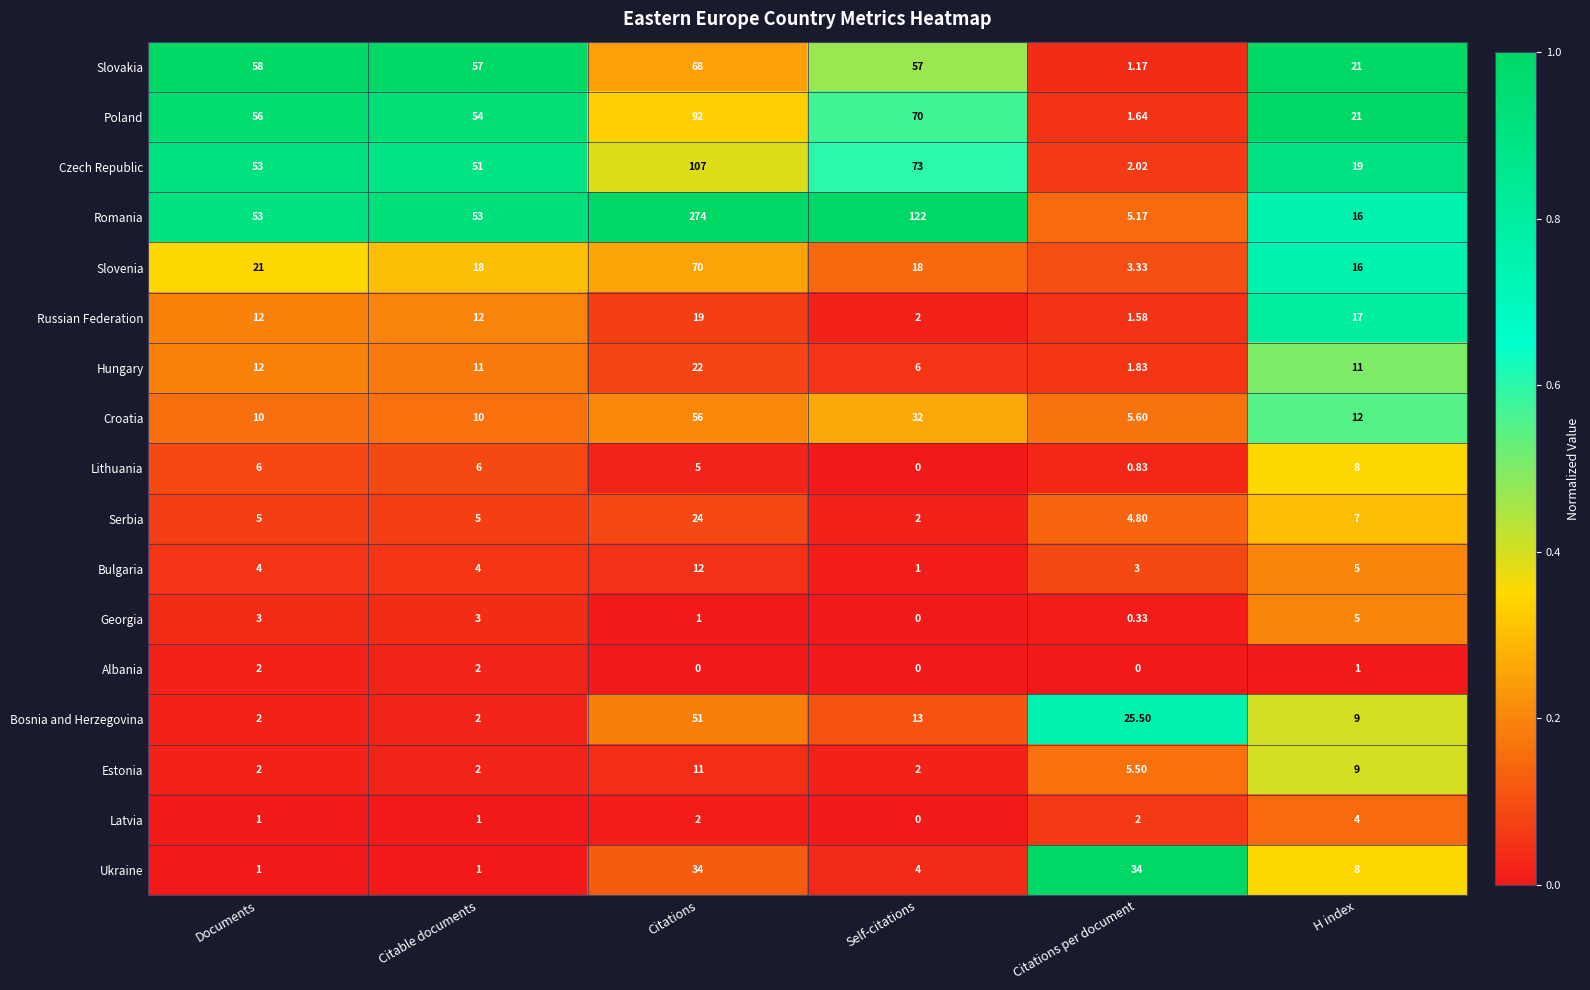

At which category is the sum across all series the highest?

Citations